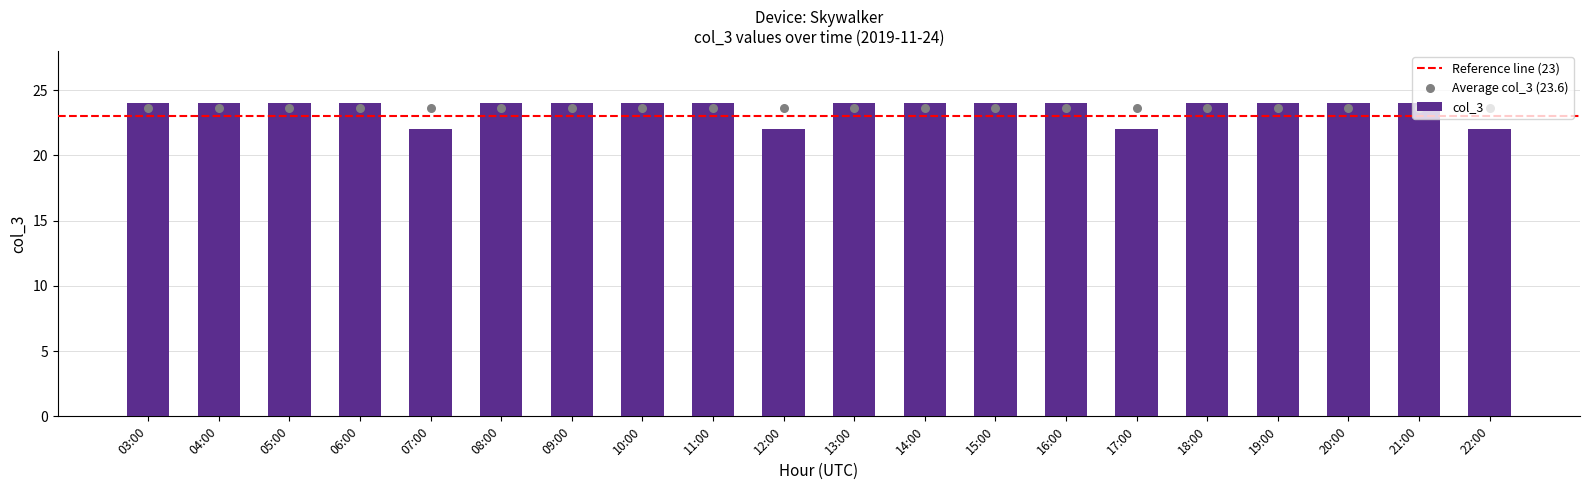

What is the change in value from 07:00 to 21:00?

+2